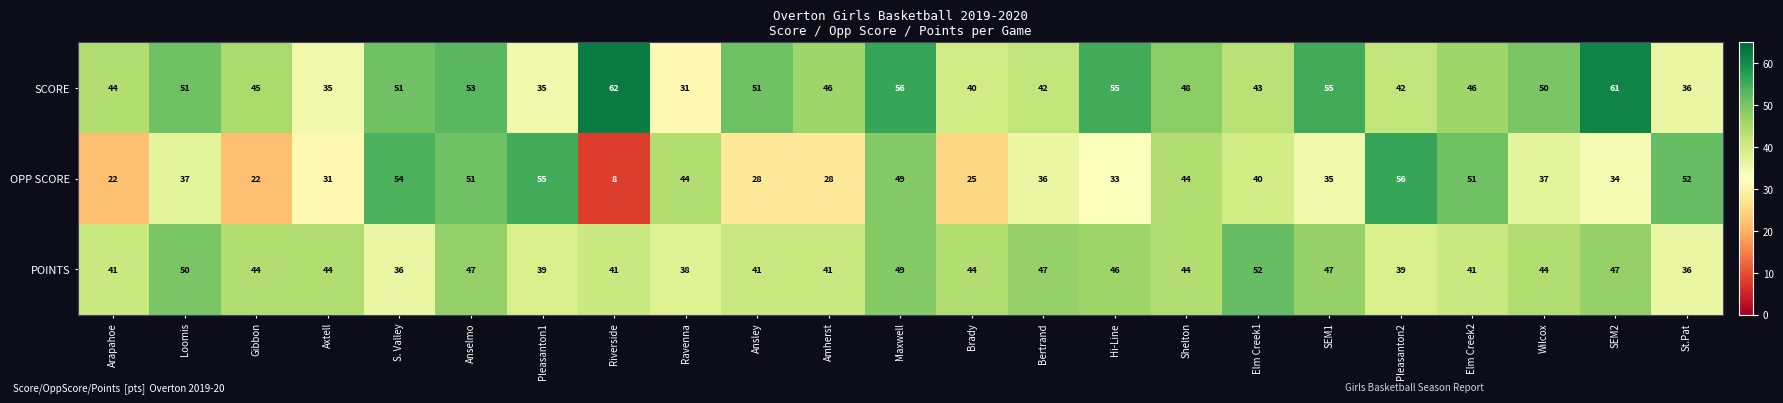

What is the sum of the POINTS values at Shelton and Pleasanton1?

83